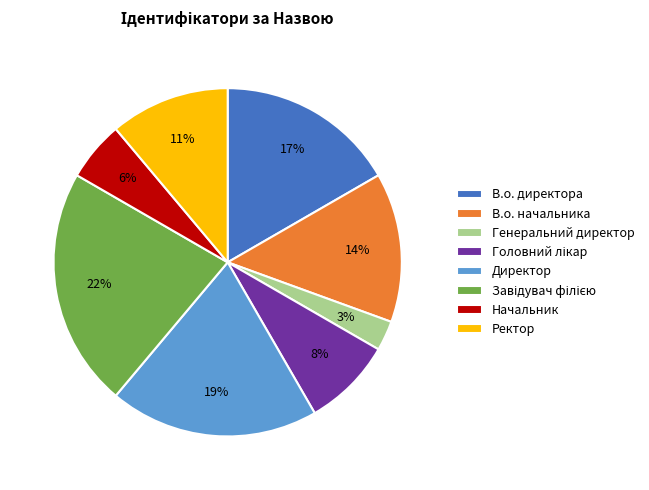

Is В.о. директора the majority of the pie?

No